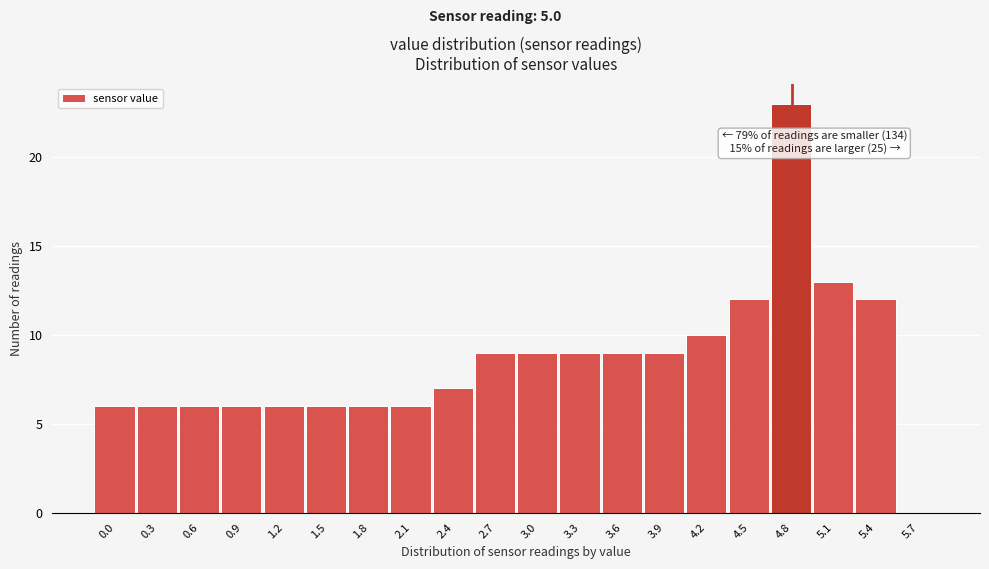

Reading left to right, transcribe all the data shown in this chart.

0.0=6	0.3=6	0.6=6	0.9=6	1.2=6	1.5=6	1.8=6	2.1=6	2.4=7	2.7=9	3.0=9	3.3=9	3.6=9	3.9=9	4.2=10	4.5=12	4.8=23	5.1=13	5.4=12	5.7=0